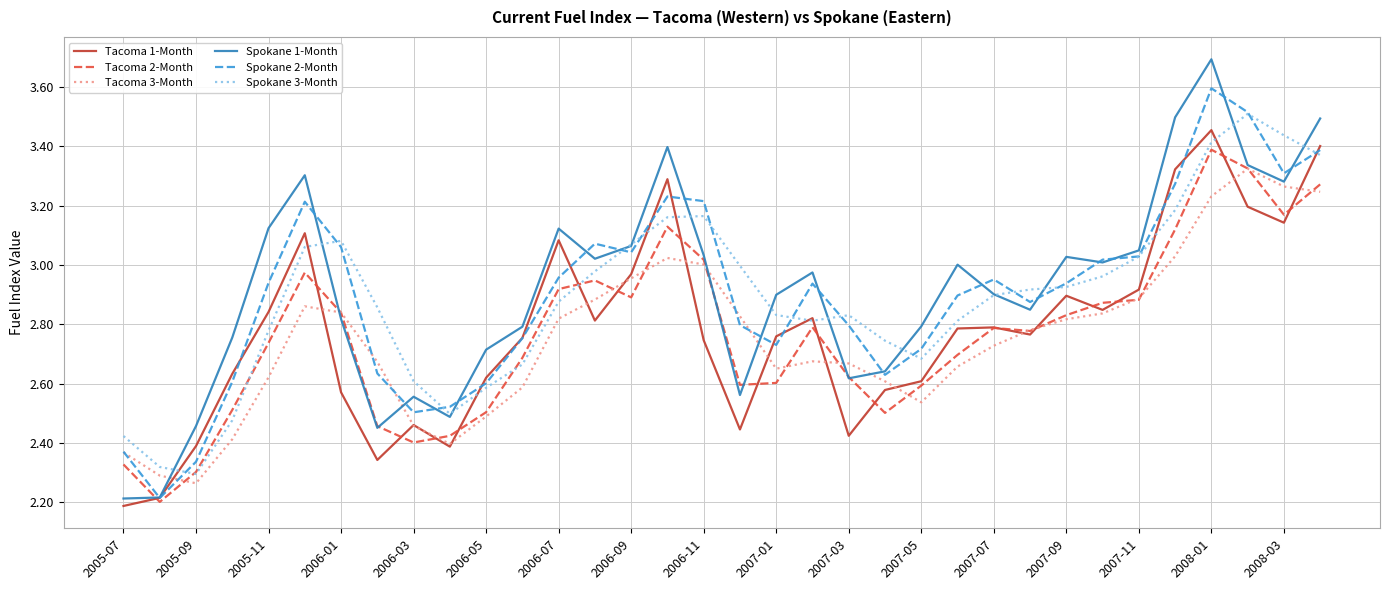

What is the minimum value shown in the chart?

2.2